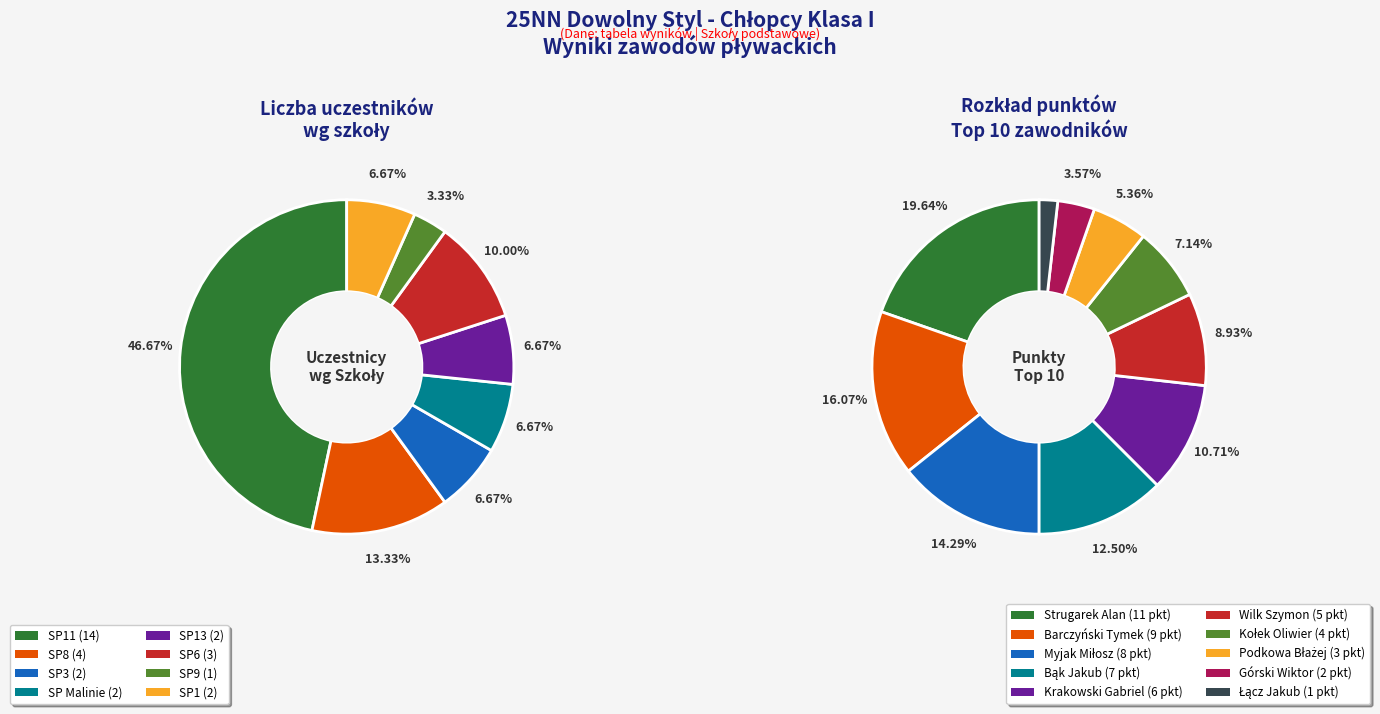

Rank the categories by value from lowest to highest.

SP9, SP3, SP Malinie, SP13, SP1, SP6, SP8, SP11